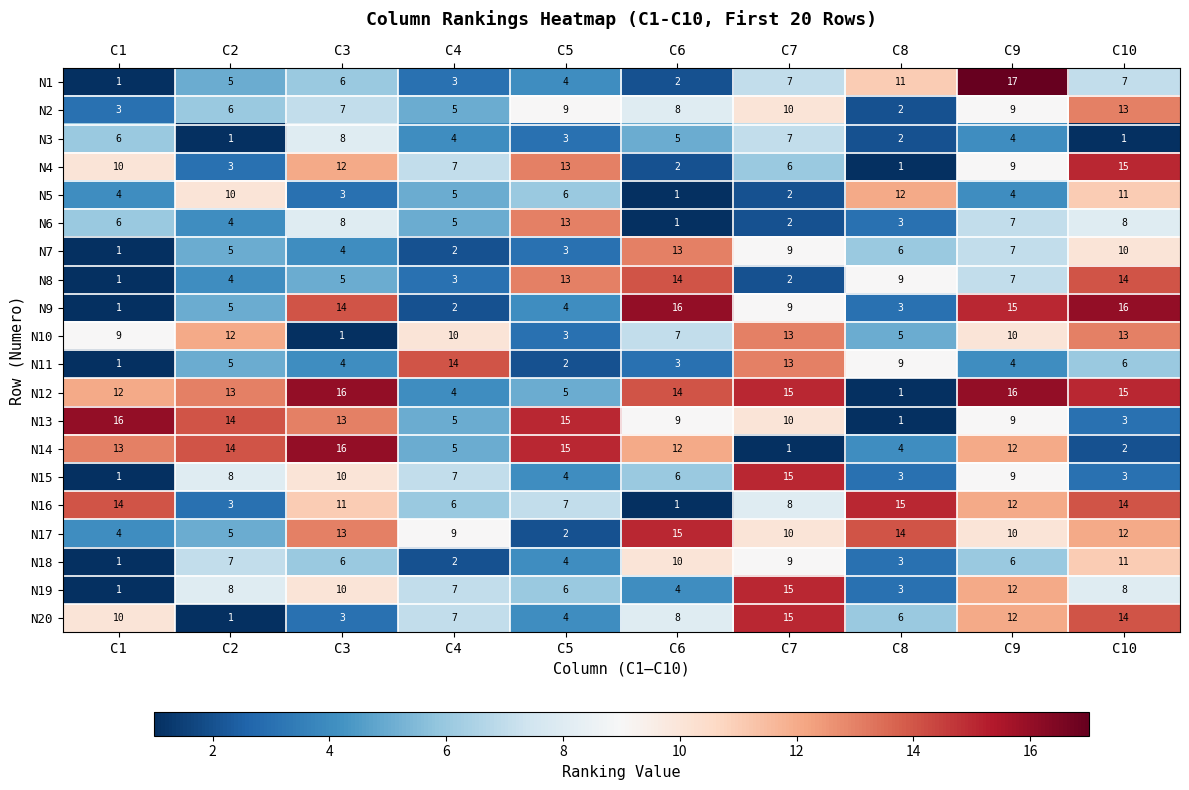

How many data points in N10 are less than 10?

5